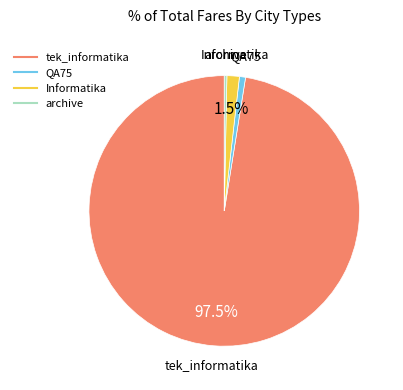

Is the sum of tek_informatika and Informatika greater than half?

Yes